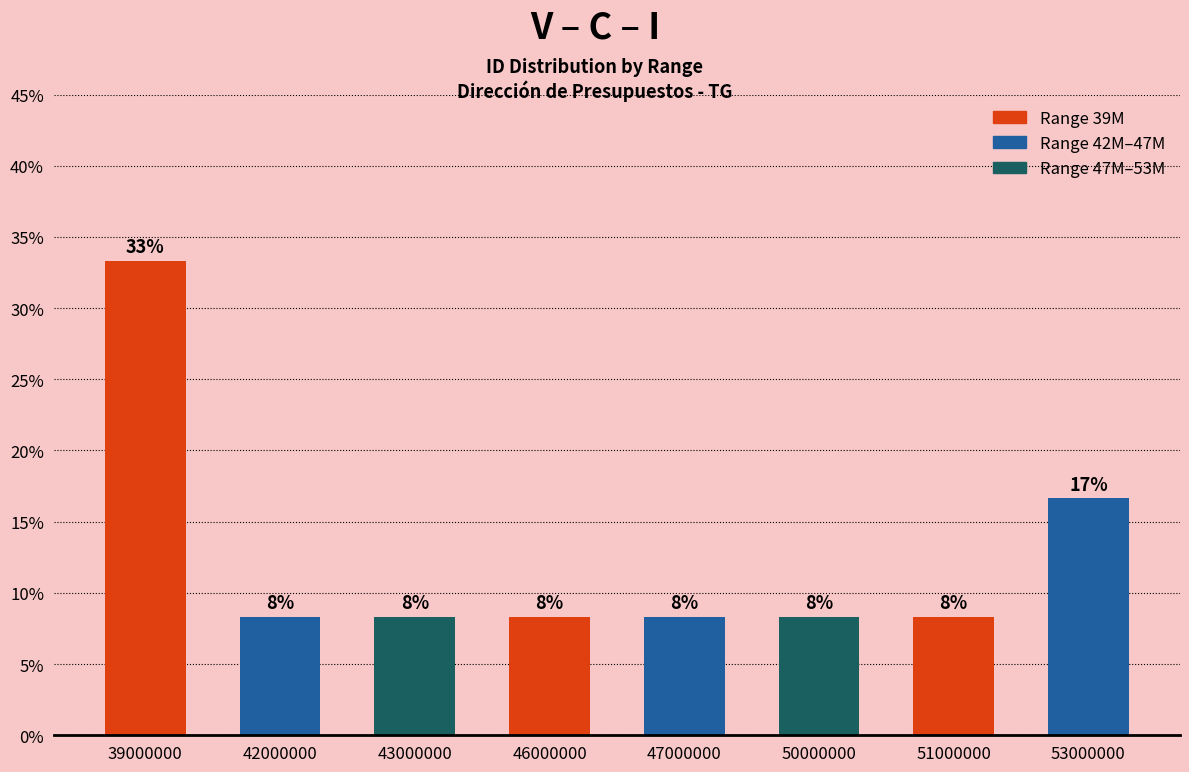

List the labels in order of value, largest first.

39000000, 53000000, 42000000, 43000000, 46000000, 47000000, 50000000, 51000000